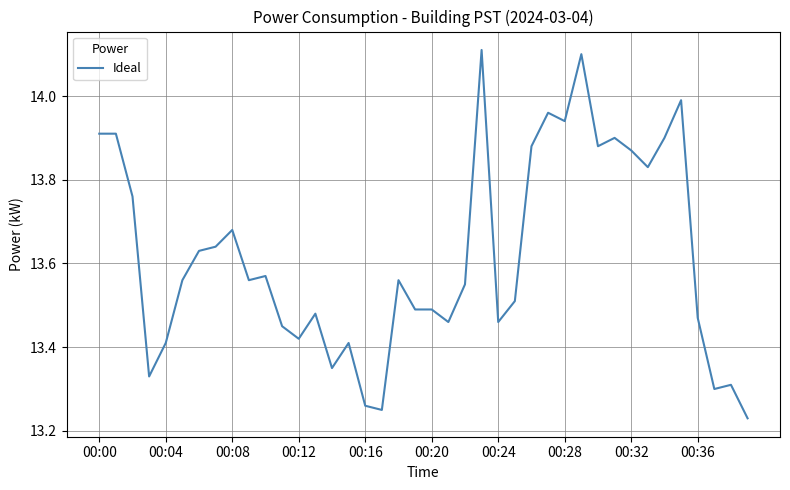

What is the sum of all values?

544.8